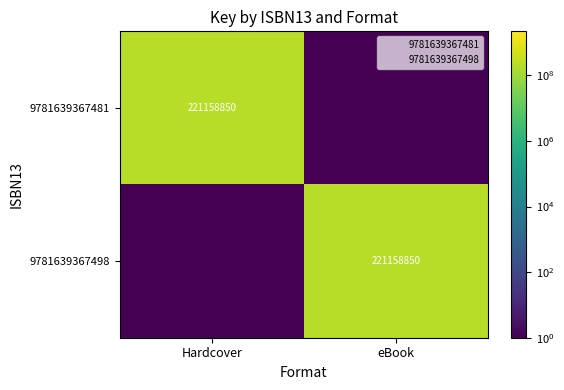

True or false: 9781639367498 has a value of 221158850.0 at eBook.

True